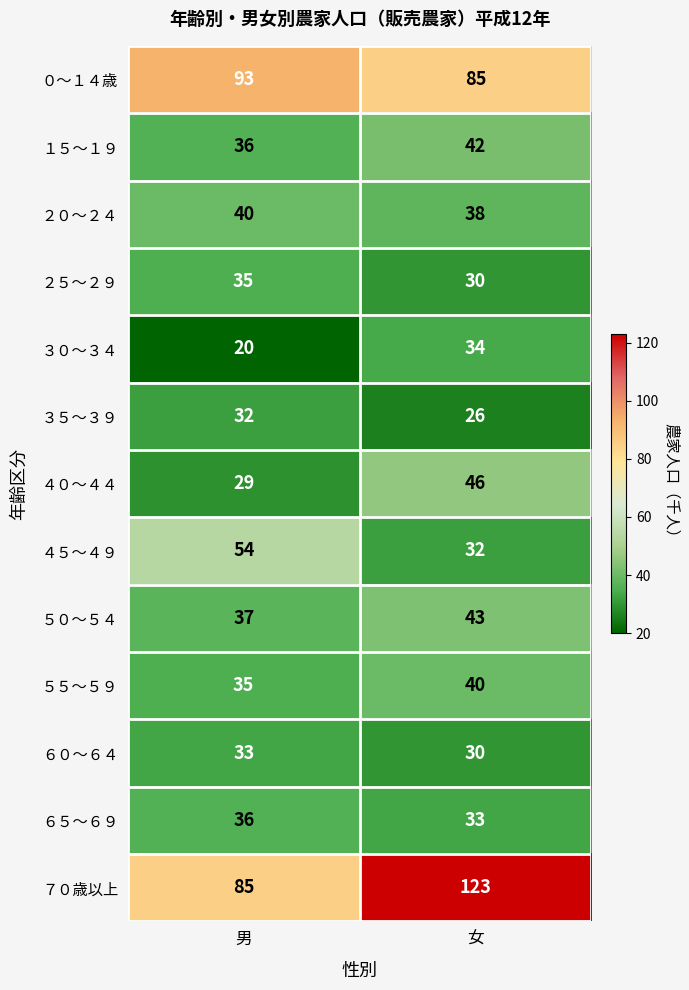

Reading left to right, what are all the values shown in this chart?

０～１４歳: 93	85
１５～１９: 36	42
２０～２４: 40	38
２５～２９: 35	30
３０～３４: 20	34
３５～３９: 32	26
４０～４４: 29	46
４５～４９: 54	32
５０～５４: 37	43
５５～５９: 35	40
６０～６４: 33	30
６５～６９: 36	33
７０歳以上: 85	123